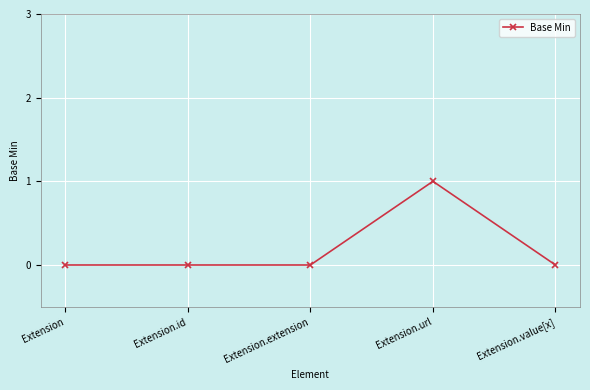

What is the label of the 5th point from the right?

Extension